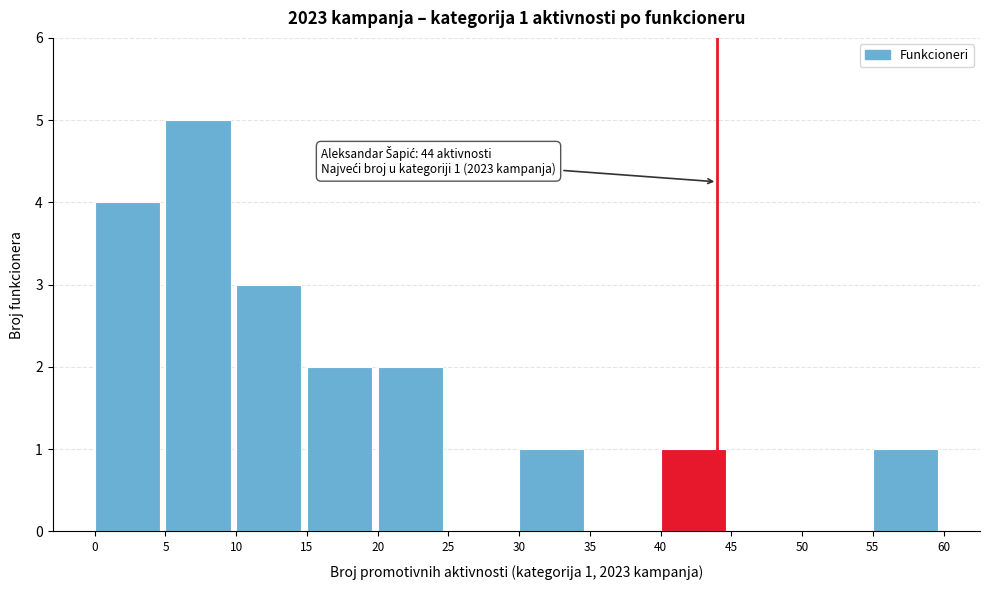

Over which range of the x-axis is the bar tallest?

5 to 10